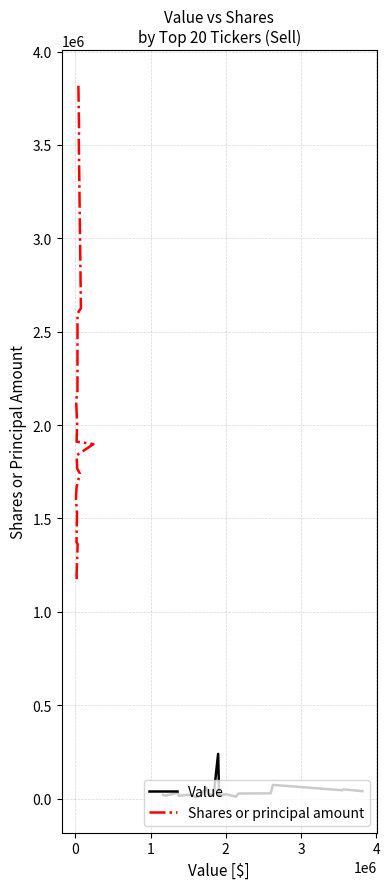

In Value, how many points are lower than both neighbors (excluding endpoints)?

7